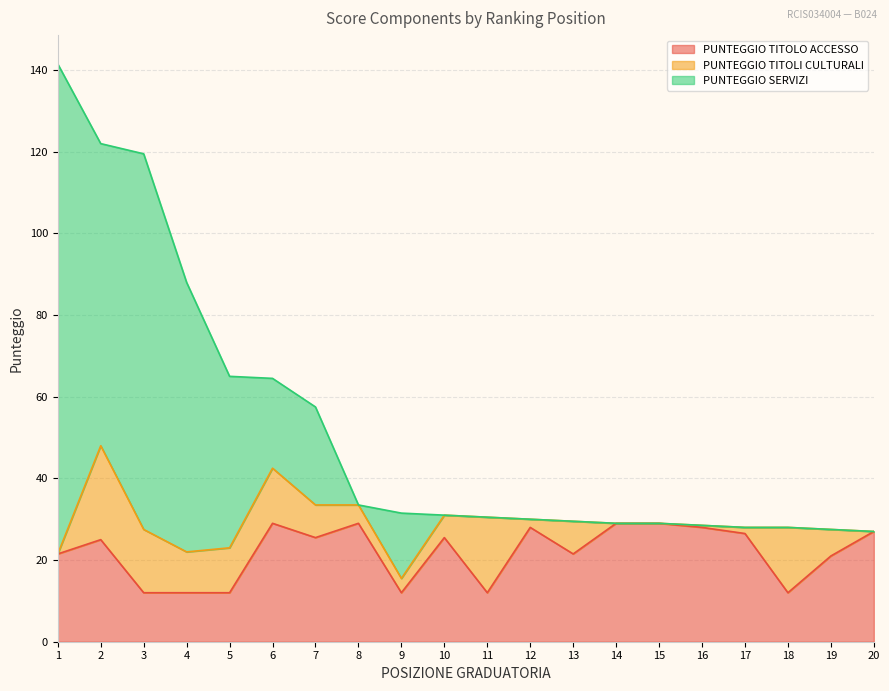

Is it true that PUNTEGGIO TITOLO ACCESSO equals 20.8 at 3?

False